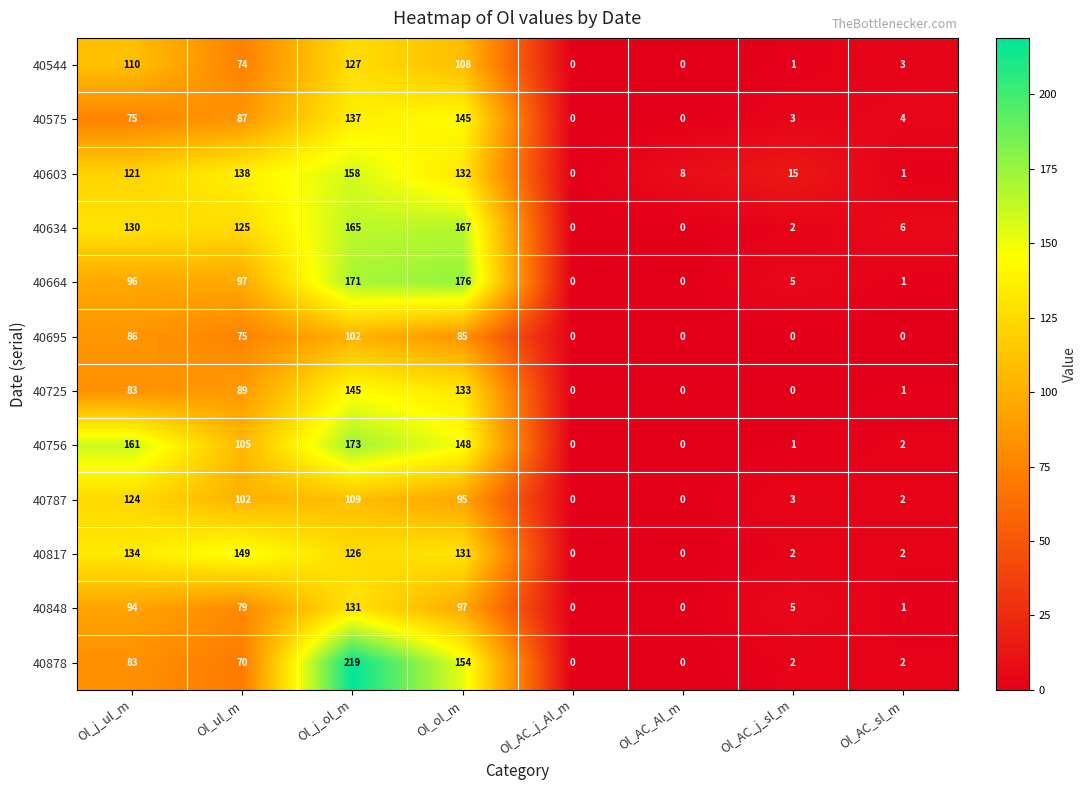

What is the average value of the 40878 series?

66